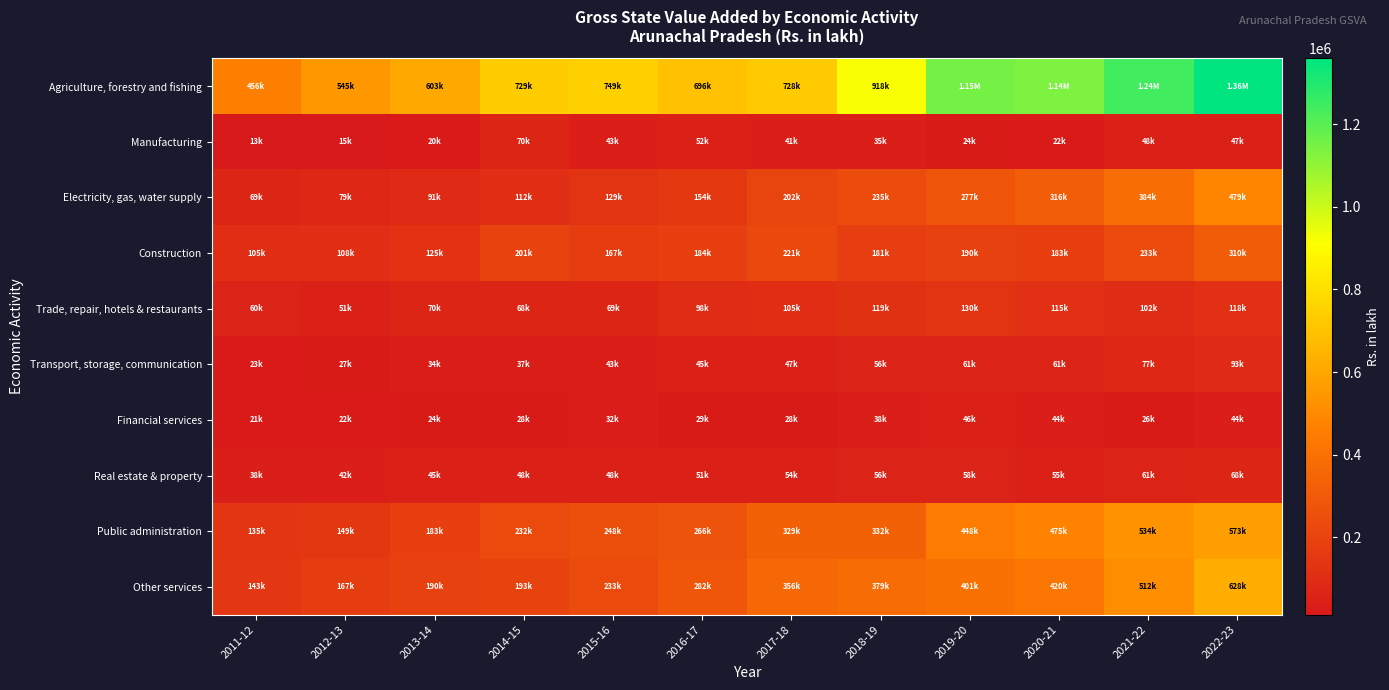

Which category has the highest value across all series?

2022-23